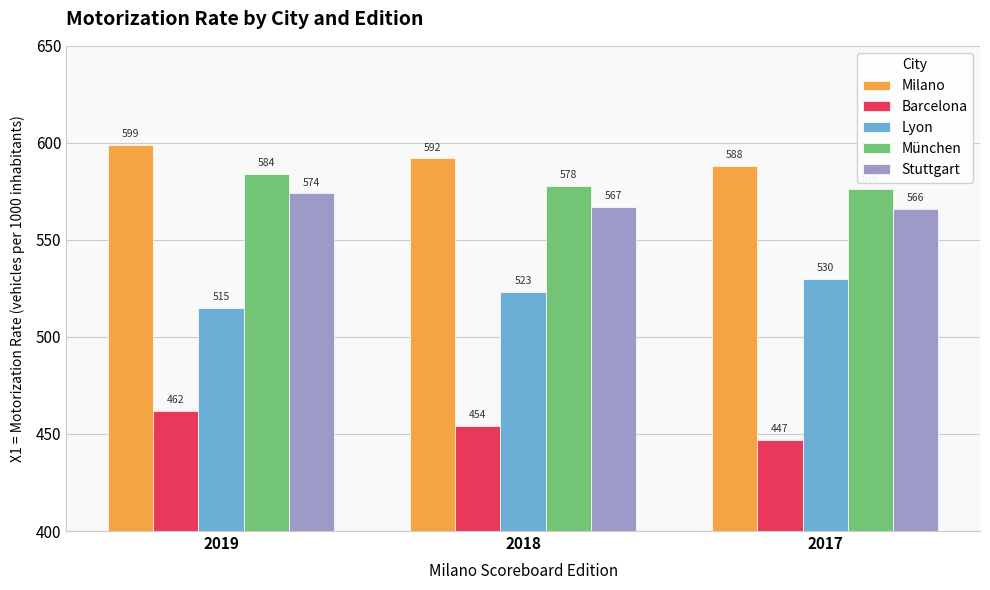

What is the value of the Milano bar at the 1st from the left?

599